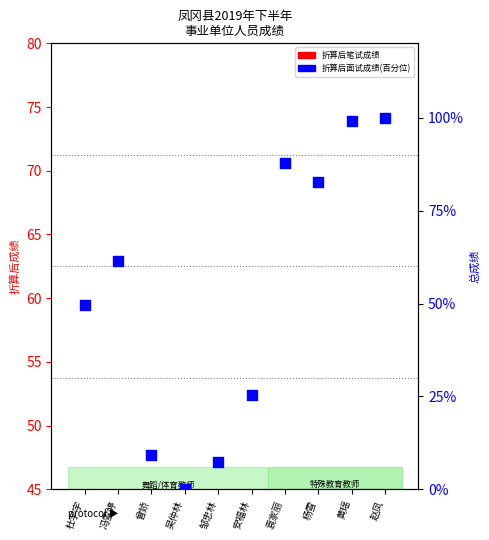

What is the change in value from 曾娇 to 安福林?

+16.1